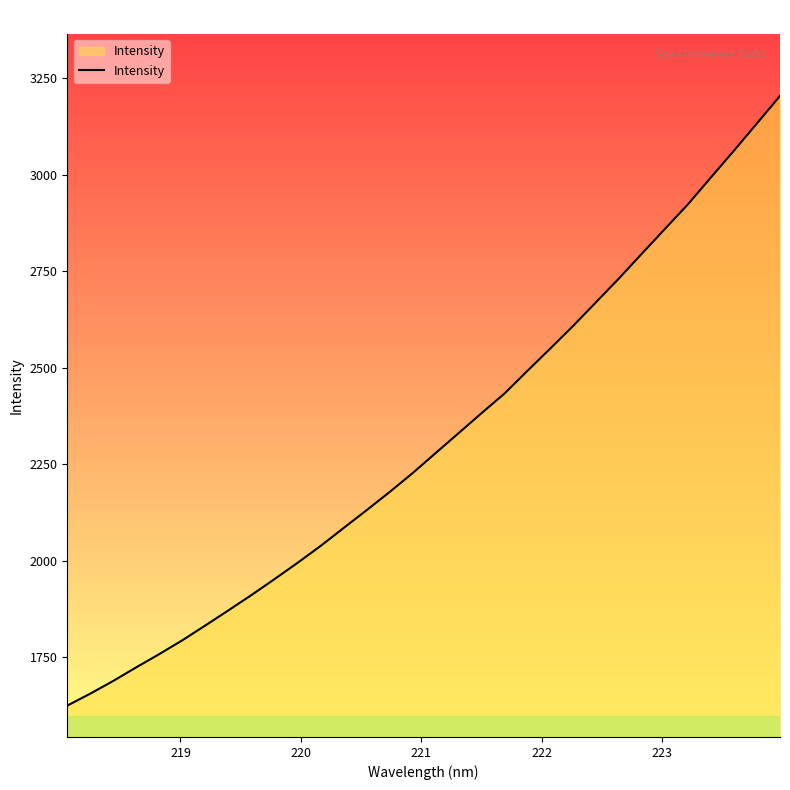

What is the difference between the maximum and minimum values?

1579.0